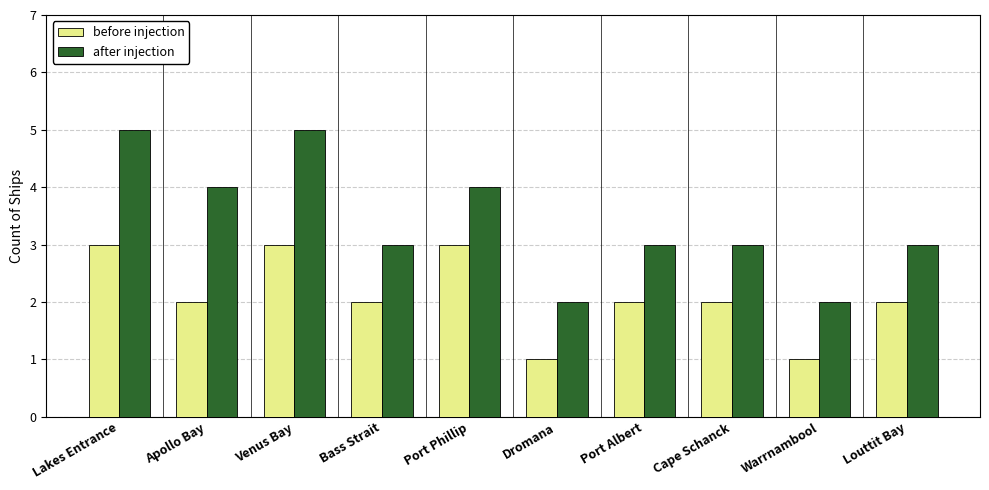

What is the average value of the before injection series?

2